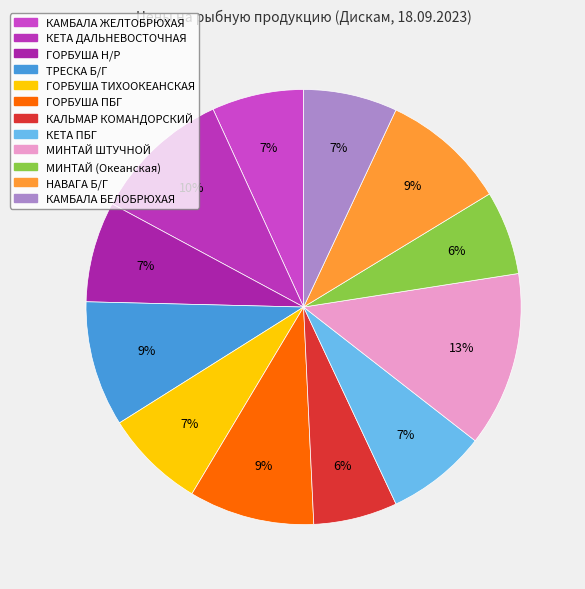

To the nearest percent, what is the average slice percentage?

8%